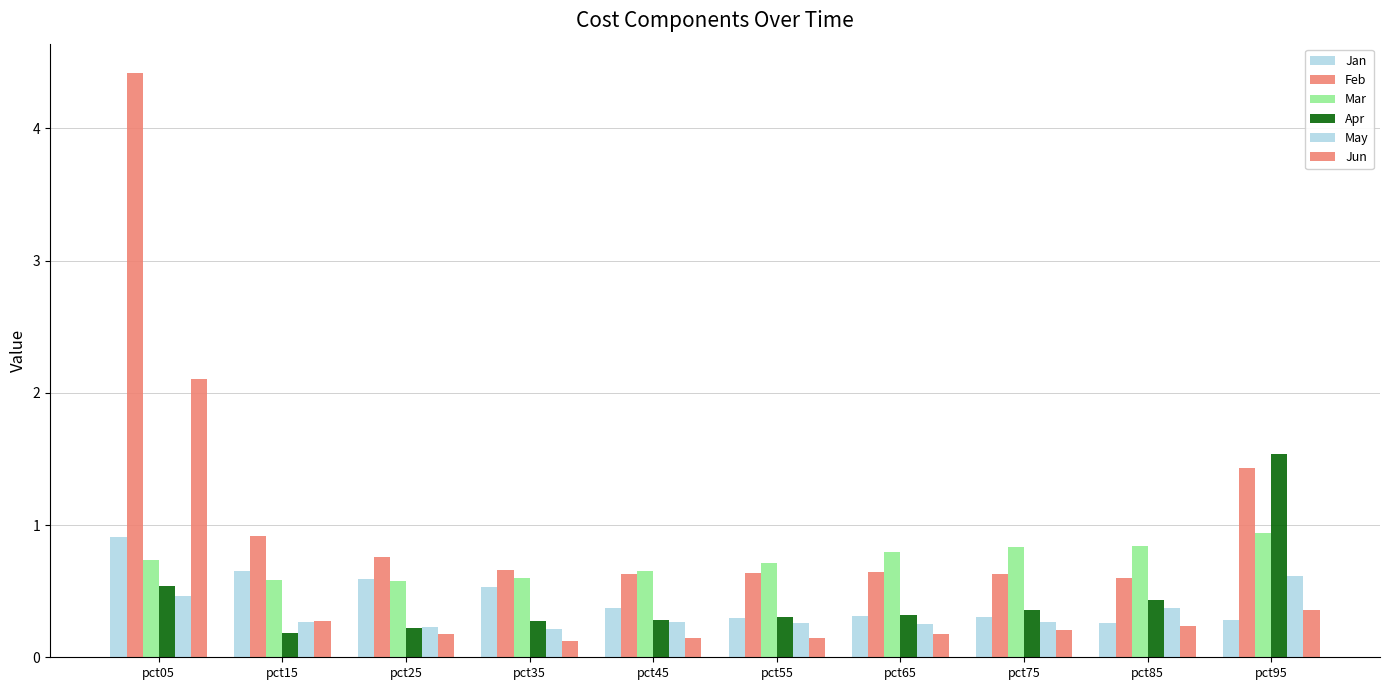

True or false: Feb has a value of 0.6 at pct75.

True